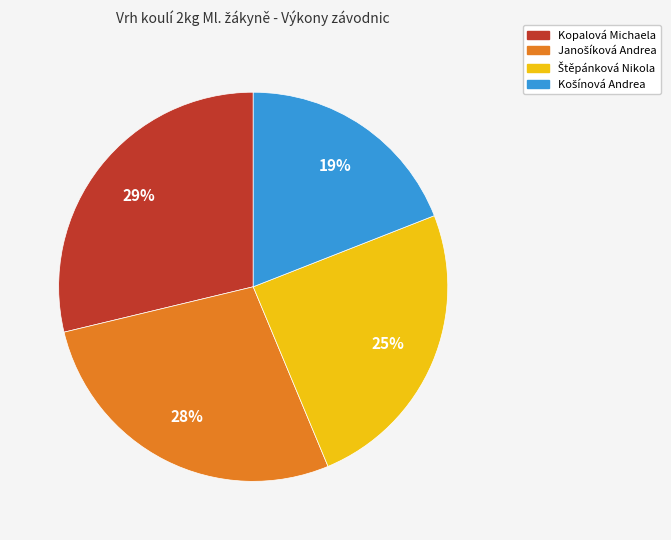

To the nearest percent, what percentage of the pie is Kopalová Michaela?

29%